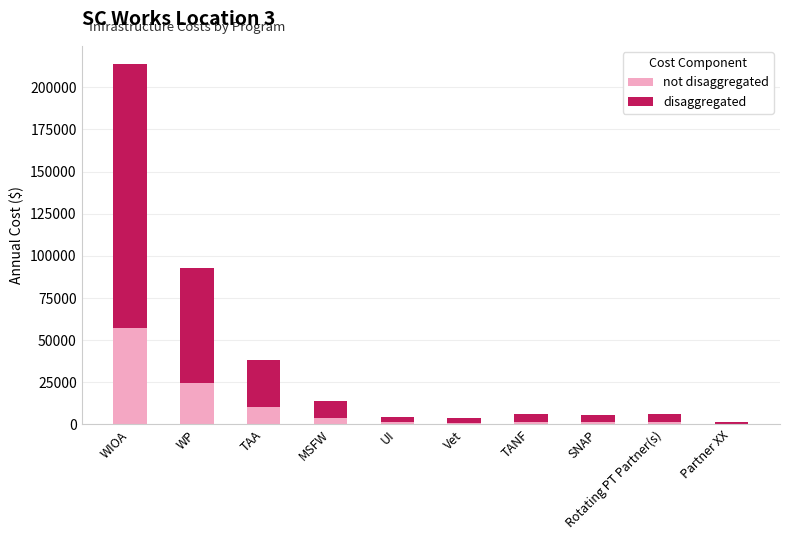

What is the total value across all series at TAA?

38346.0